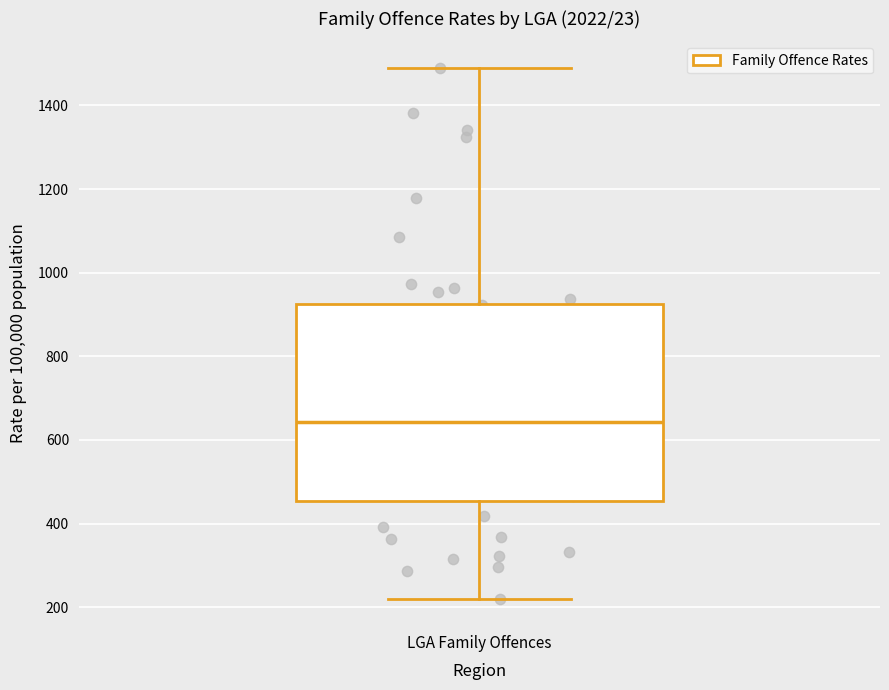

Transcribe this box plot: give where the median line is, the range the box spans, and where the two whiskers end, as read against the y-axis. The values are not printed on the chart, so give them approximately, as read against the axis.

median 640, box 460 to 920, whiskers 220 to 1480